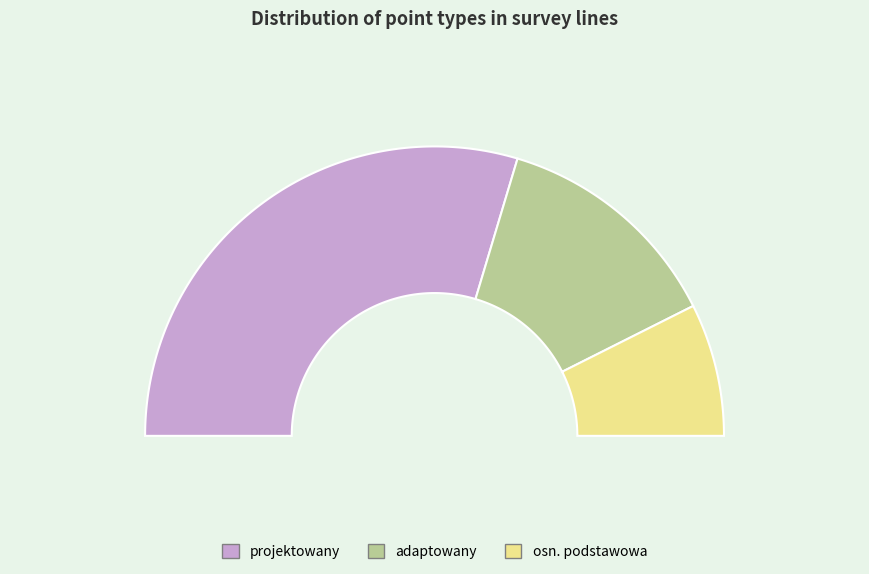

Which slice is the smallest?

osn. podstawowa